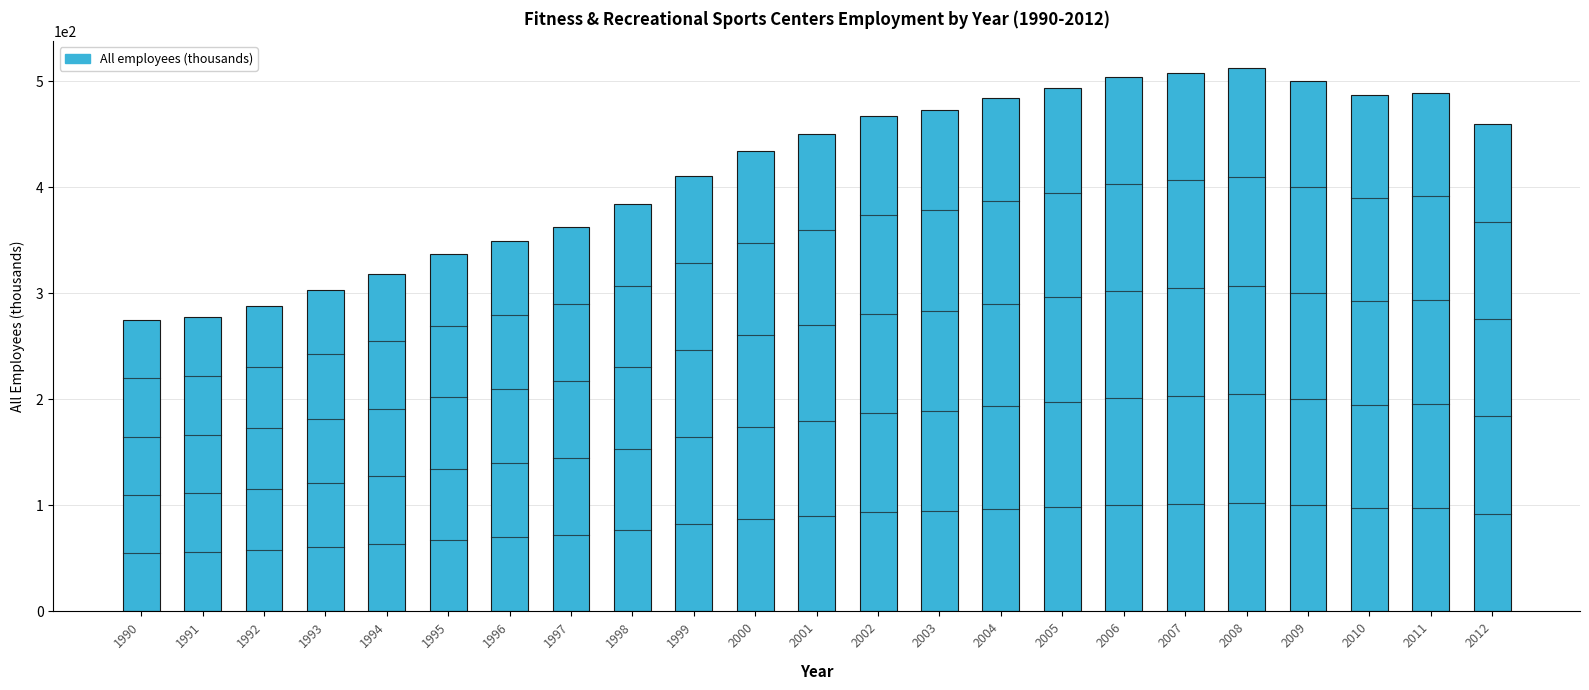

How many values are below 449?

11